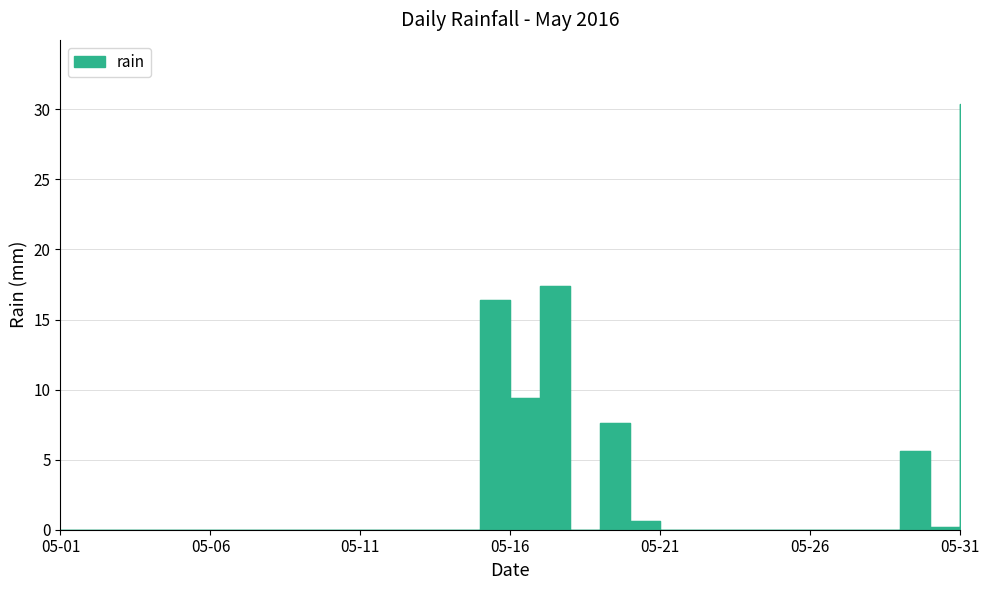

How many interior local valleys (lower than both neighbors) does the data have?

3